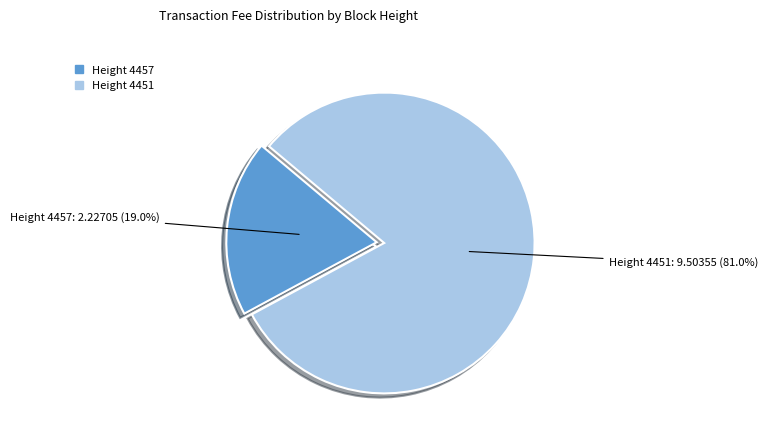

Does any single category account for the majority?

Yes